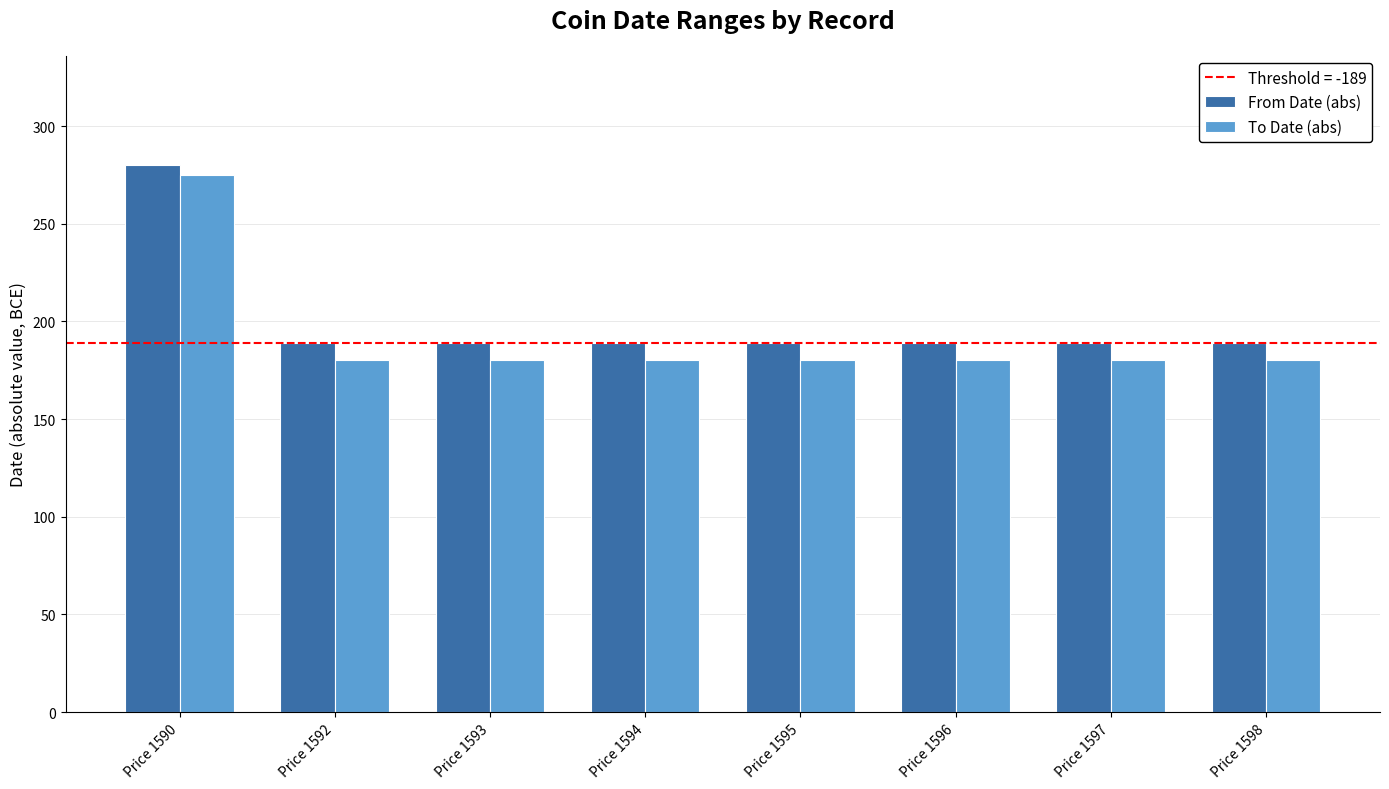

True or false: To Date (abs) has a value of 275 at Price 1590.

True